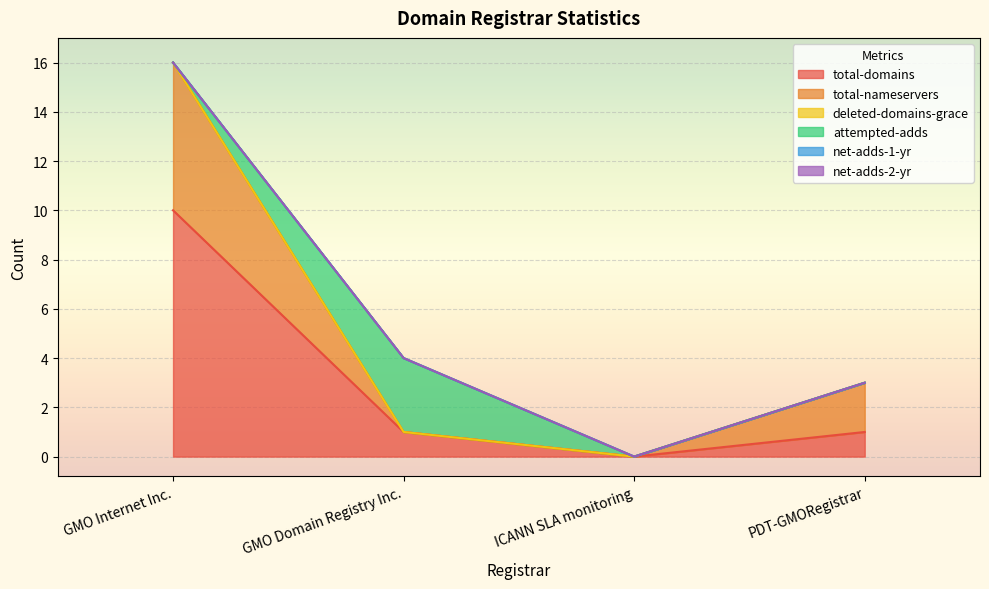

True or false: total-nameservers and total-domains intersect in this chart.

False